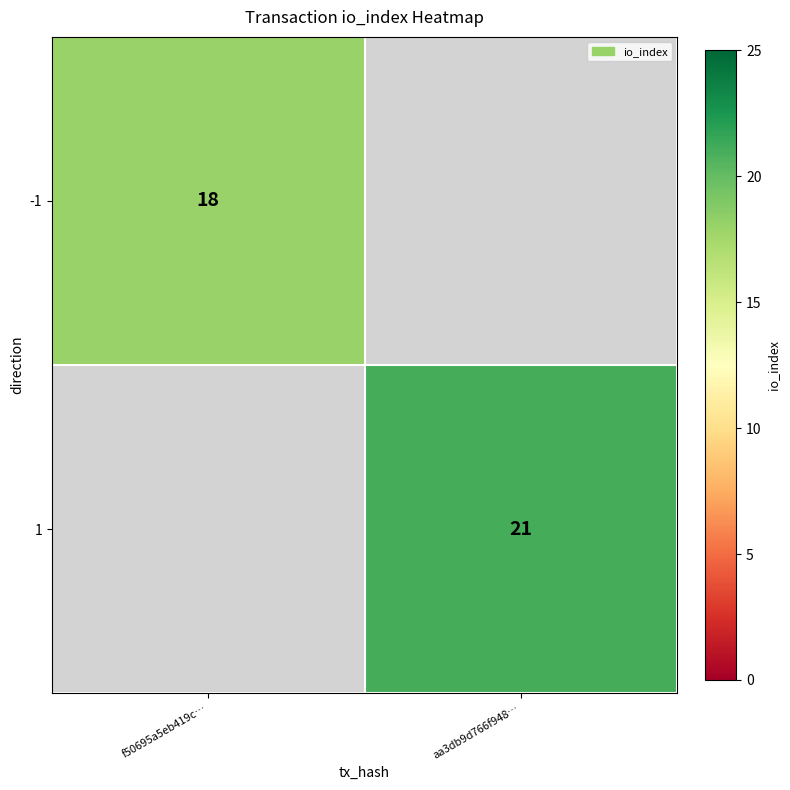

At f50695a5eb419c…, list the series in order from smallest to largest.

-1, 1